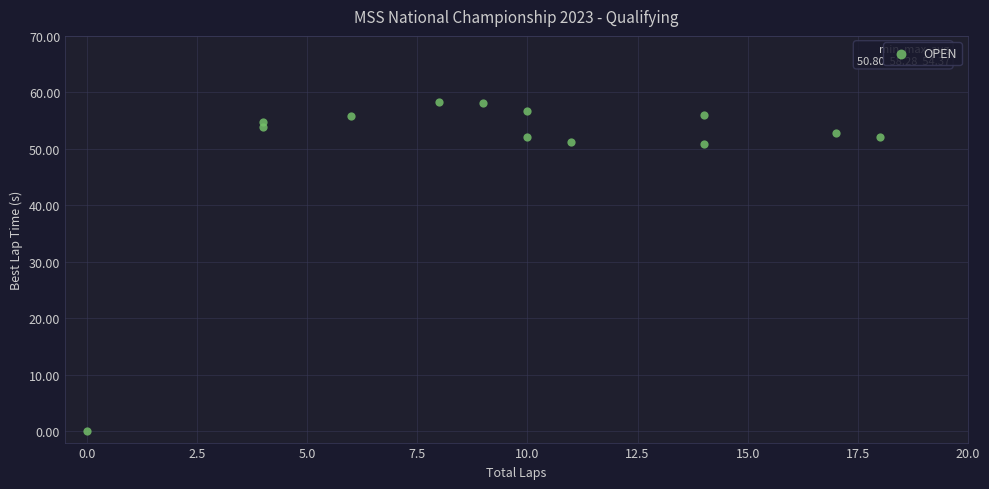

What is the range of X values (max minus min)?

18.0